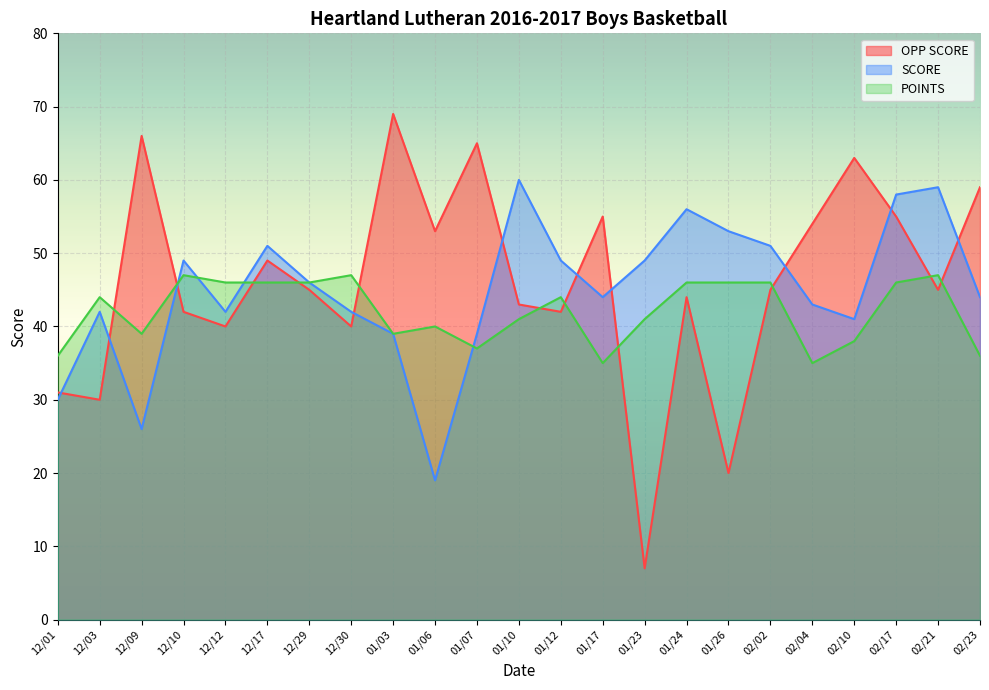

What is the greatest value displayed?

69